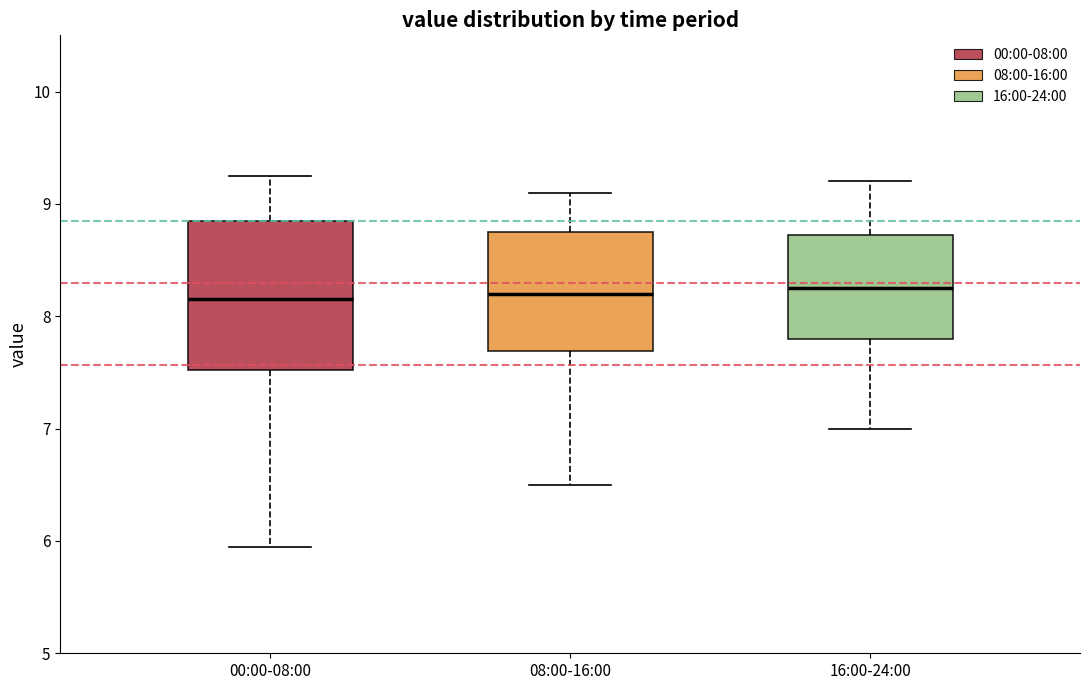

Where does the lower whisker of the box for 16:00-24:00 end on the y-axis? The values are not printed on the chart, so give them approximately, as read against the axis.

7.0